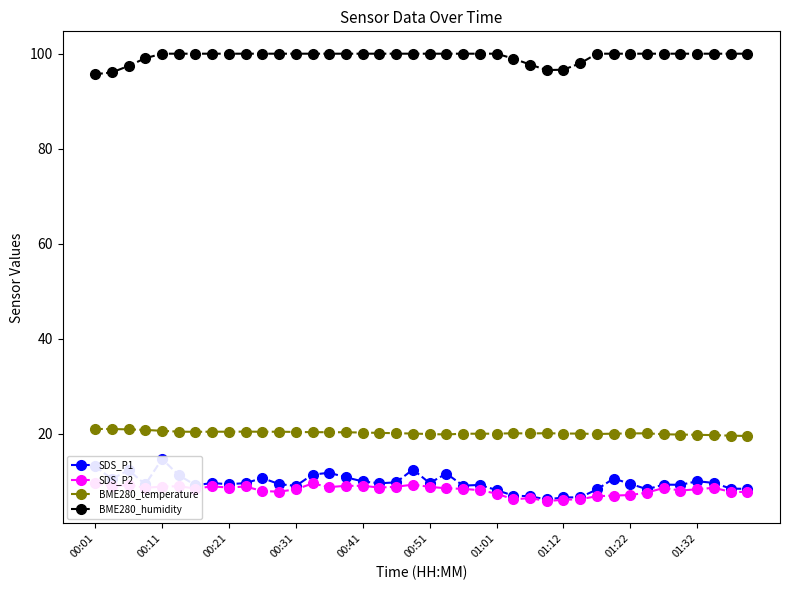

What is the minimum value shown in the chart?

5.8